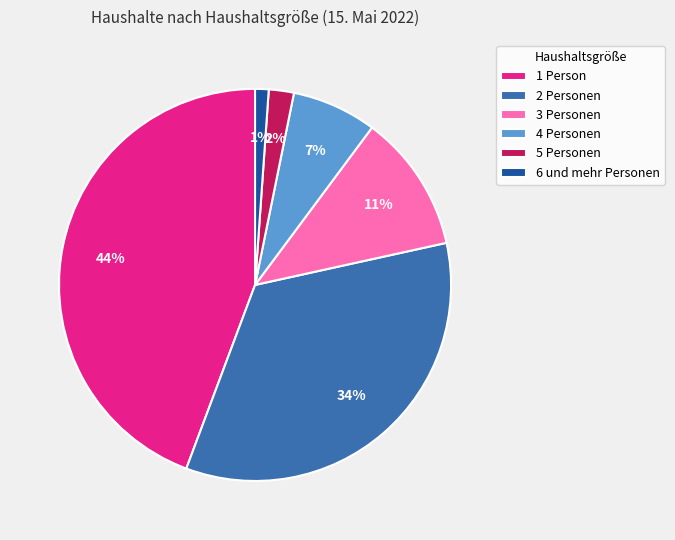

Which has a higher value, 5 Personen or 3 Personen?

3 Personen